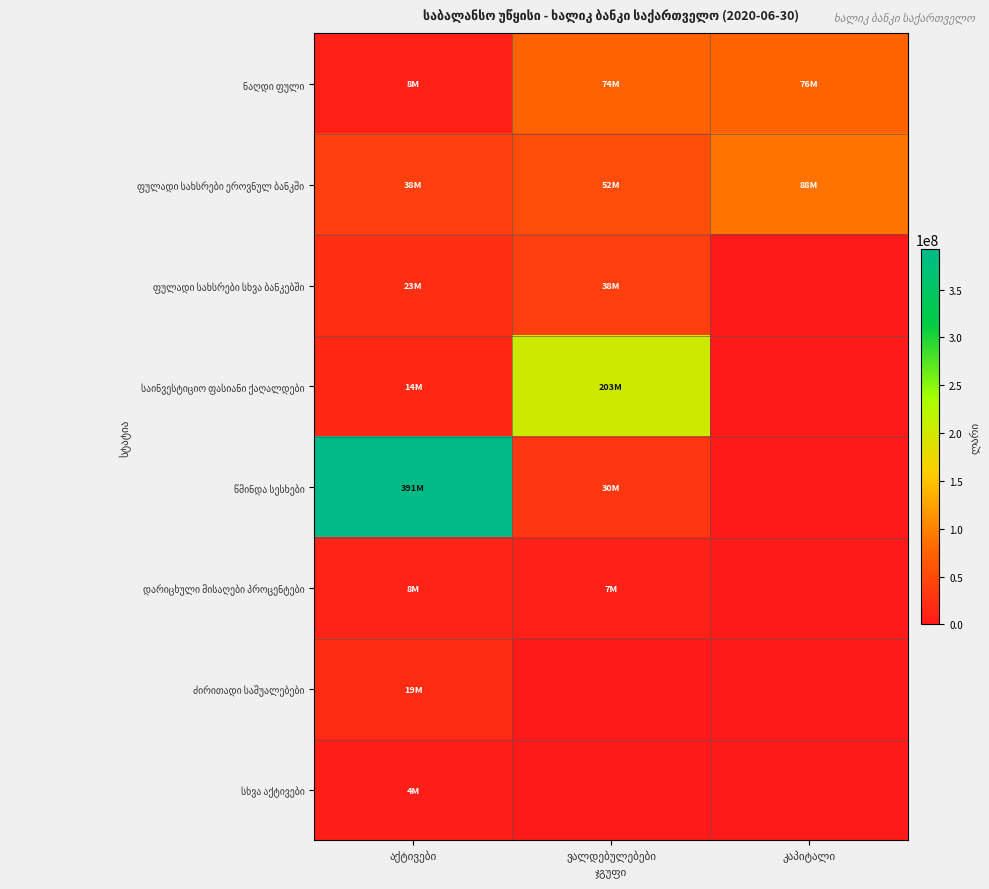

What is the difference between the highest and lowest values at აქტივები?

387074264